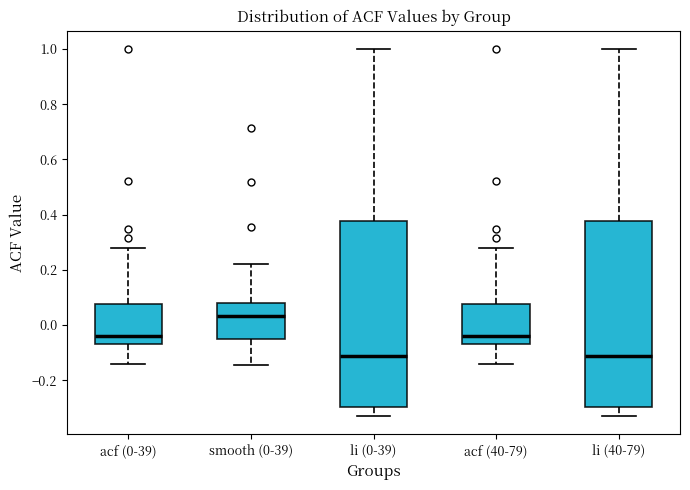

Reading left to right, read every box against the y-axis: the position of its median line, the range the box covers, and the ends of its whiskers. The values are not printed on the chart, so give them approximately, as read against the axis.

acf (0-39): median -0.04, box -0.06 to 0.08, whiskers -0.14 to 0.28
smooth (0-39): median 0.04, box -0.06 to 0.08, whiskers -0.14 to 0.22
li (0-39): median -0.12, box -0.30 to 0.38, whiskers -0.32 to 1.00
acf (40-79): median -0.04, box -0.06 to 0.08, whiskers -0.14 to 0.28
li (40-79): median -0.12, box -0.30 to 0.38, whiskers -0.32 to 1.00